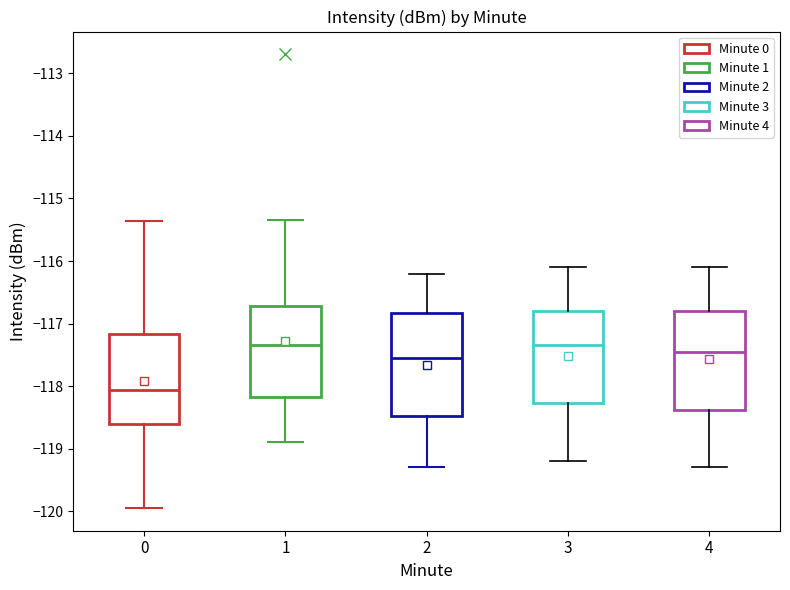

Reading left to right, read every box against the y-axis: the position of its median line, the range the box covers, and the ends of its whiskers. The values are not printed on the chart, so give them approximately, as read against the axis.

0: median -118.1, box -118.6 to -117.2, whiskers -119.9 to -115.4
1: median -117.3, box -118.2 to -116.7, whiskers -118.9 to -115.3
2: median -117.5, box -118.5 to -116.8, whiskers -119.3 to -116.2
3: median -117.3, box -118.3 to -116.8, whiskers -119.2 to -116.1
4: median -117.4, box -118.4 to -116.8, whiskers -119.3 to -116.1